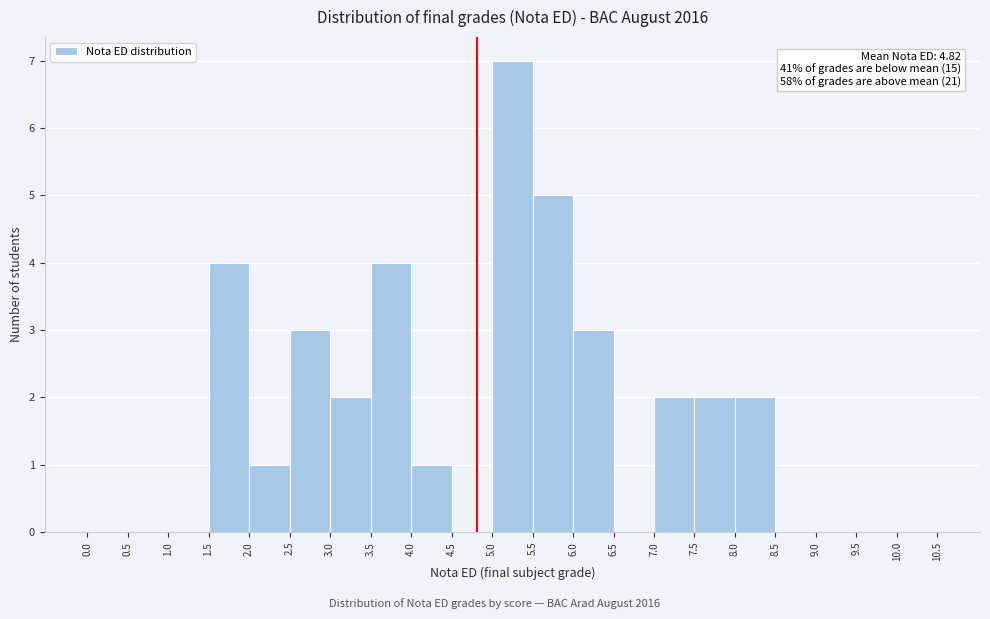

Over which range of the x-axis is the bar tallest?

5.0 to 5.5